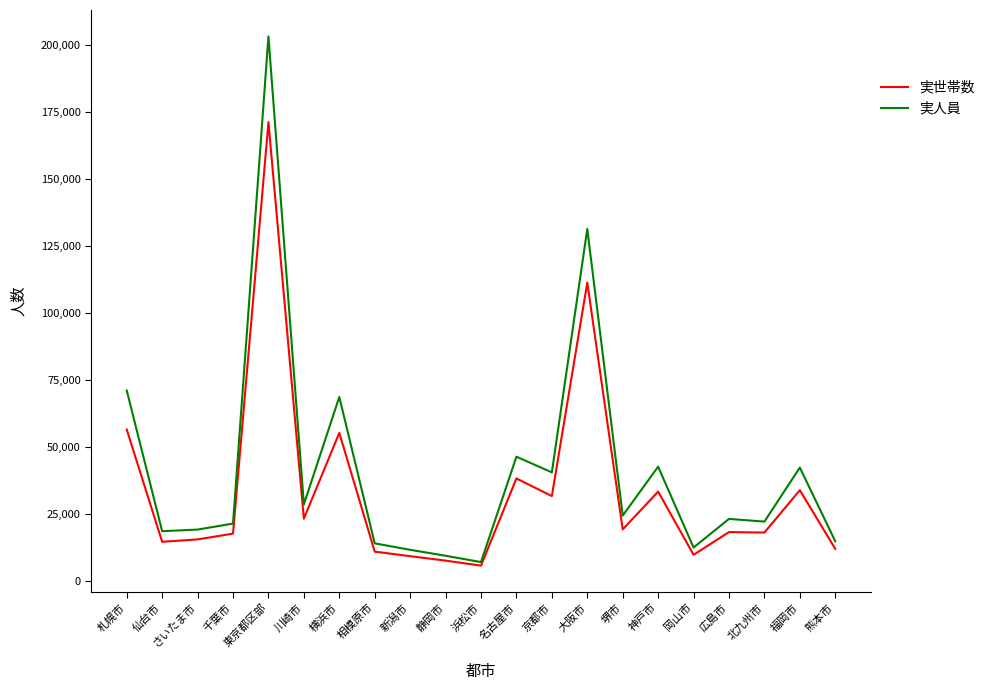

True or false: 実世帯数 has a value of 7961.0 at 広島市.

False